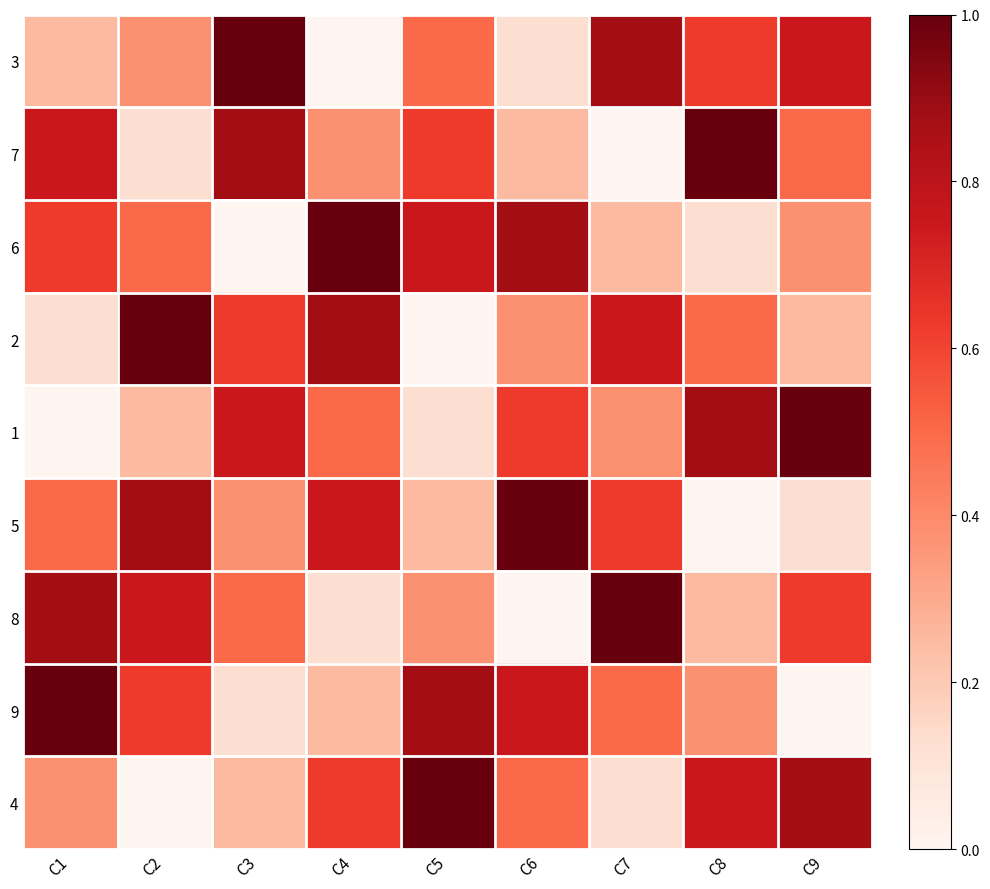

What is the total value across all series at C6?

4.5